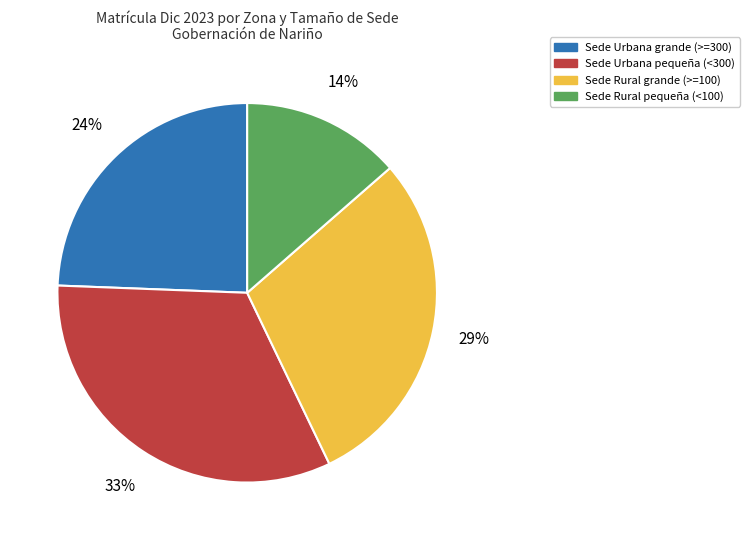

What is the smallest slice in the pie chart?

Sede Rural pequeña (<100)